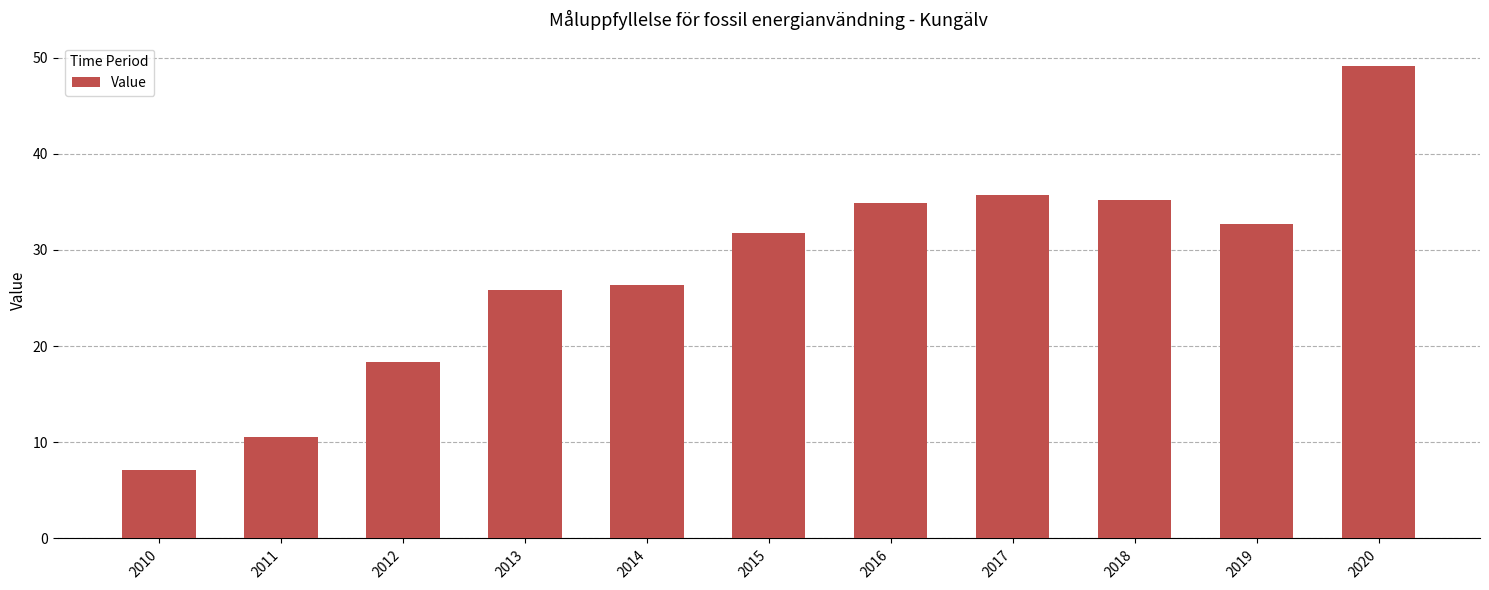

At which category does the chart reach its minimum across all series?

2010